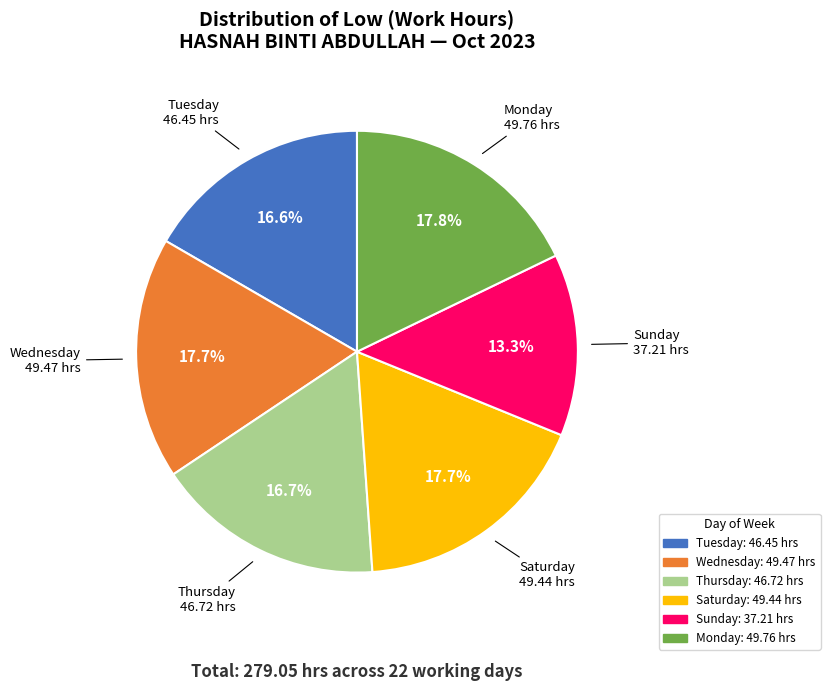

How many segments does this pie chart have?

6